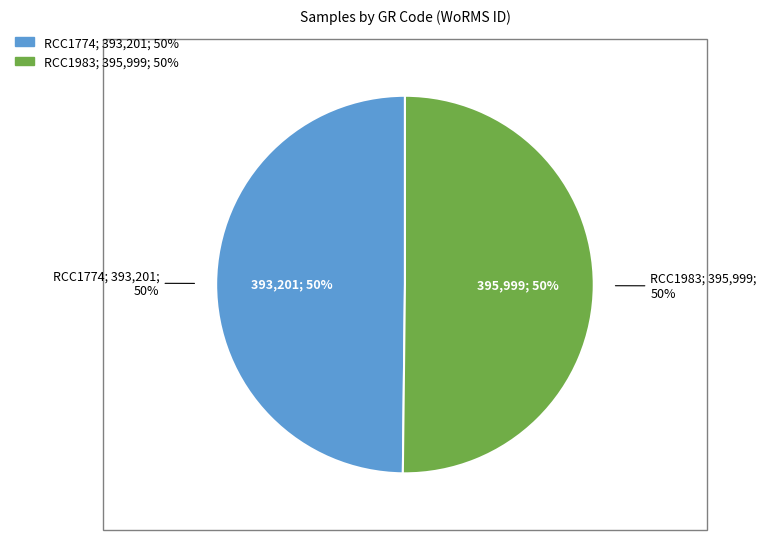

To the nearest percent, what percentage of the pie is RCC1983?

50%